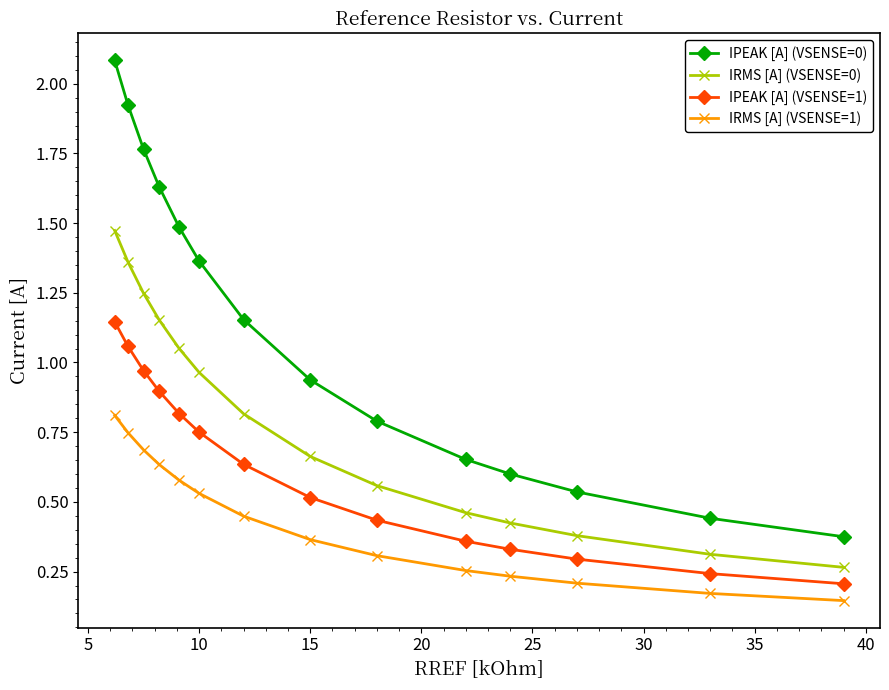

Rank the series by their maximum value, from lowest to highest.

IRMS [A] (VSENSE=1), IPEAK [A] (VSENSE=1), IRMS [A] (VSENSE=0), IPEAK [A] (VSENSE=0)